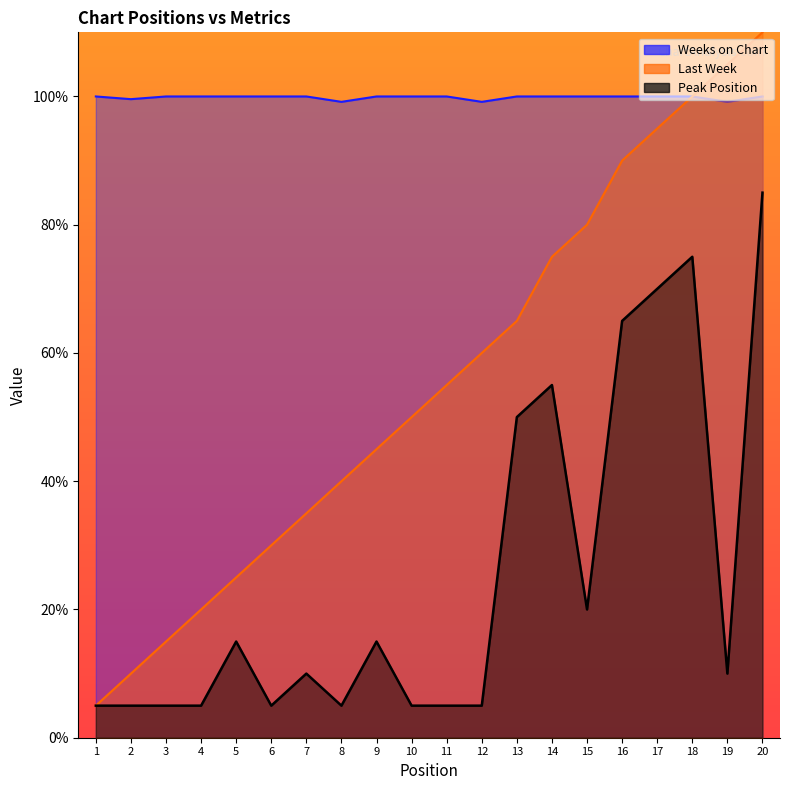

What is the spread (max minus min) of values at 19?

95.0